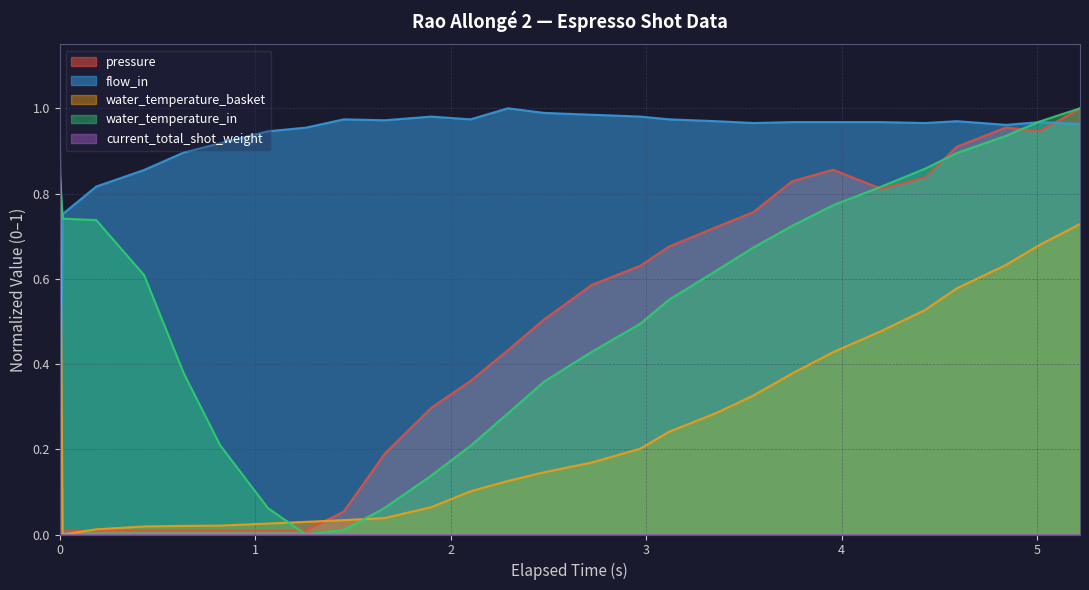

Which series has the largest total across all categories?

flow_in